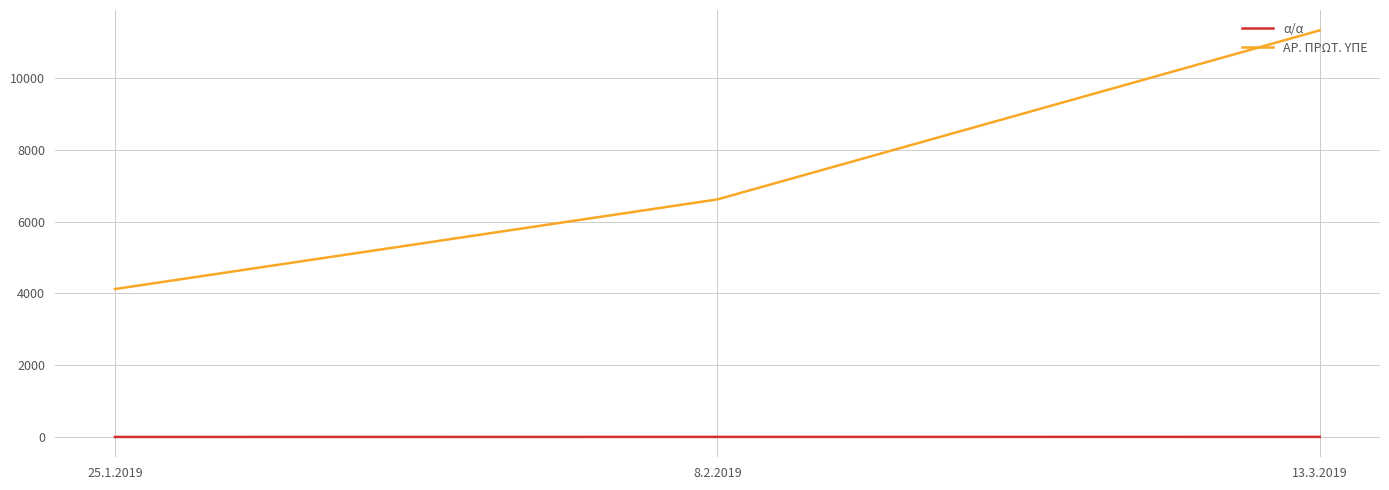

Rank the categories by ΑΡ. ΠΡΩΤ. ΥΠΕ value from lowest to highest.

25.1.2019, 8.2.2019, 13.3.2019